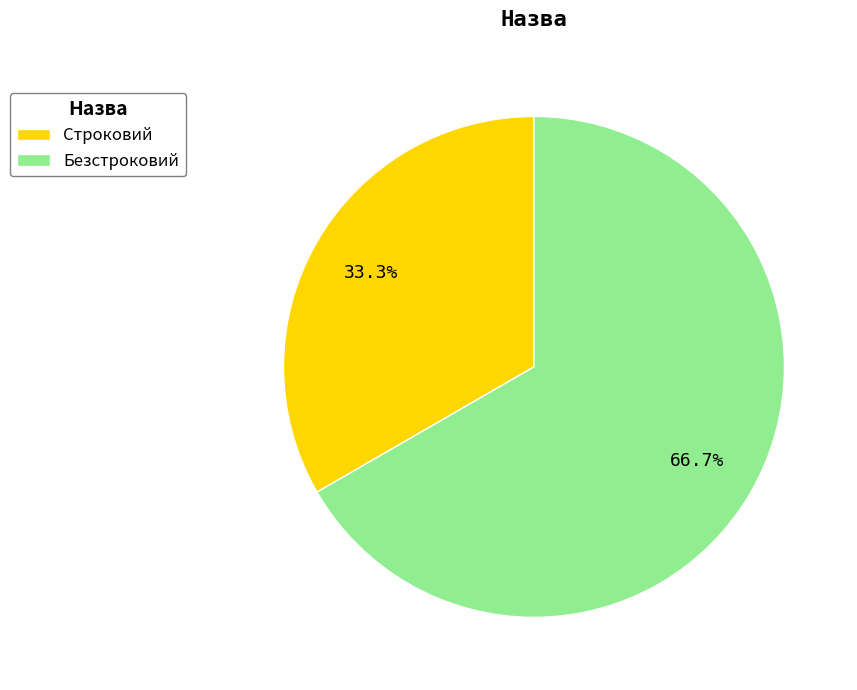

How many slices are in this pie chart?

2